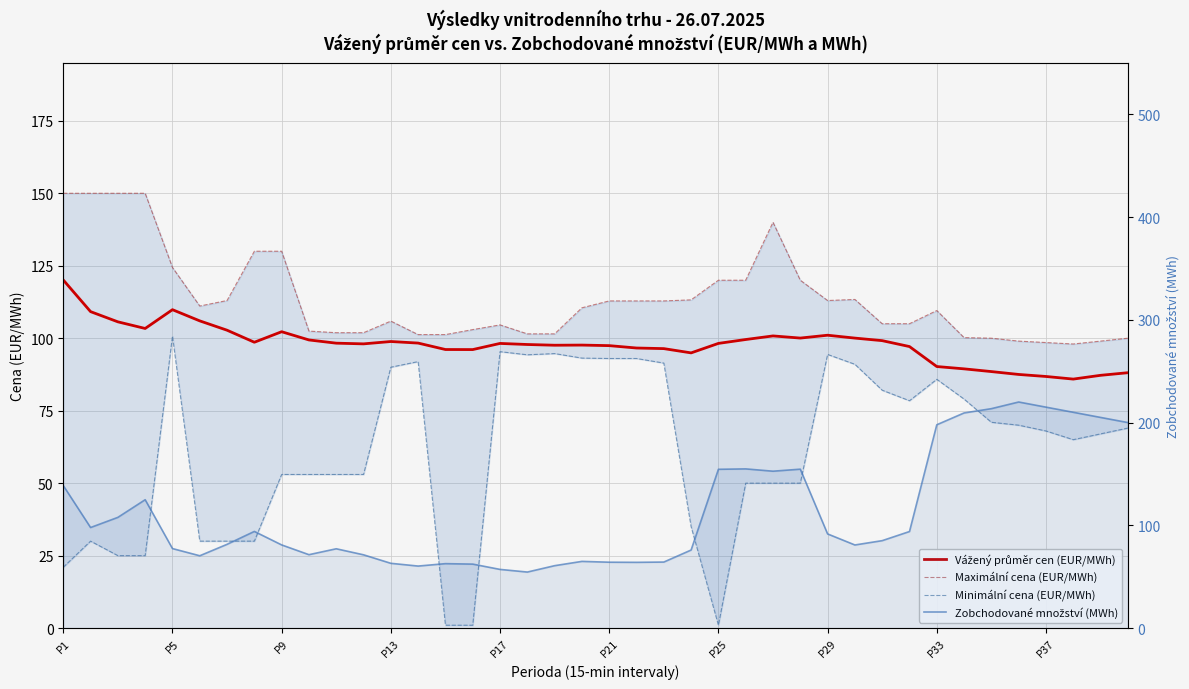

Rank the series by their maximum value, from highest to lowest.

Zobchodované množství (MWh), Maximální cena (EUR/MWh), Vážený průměr cen (EUR/MWh), Minimální cena (EUR/MWh)